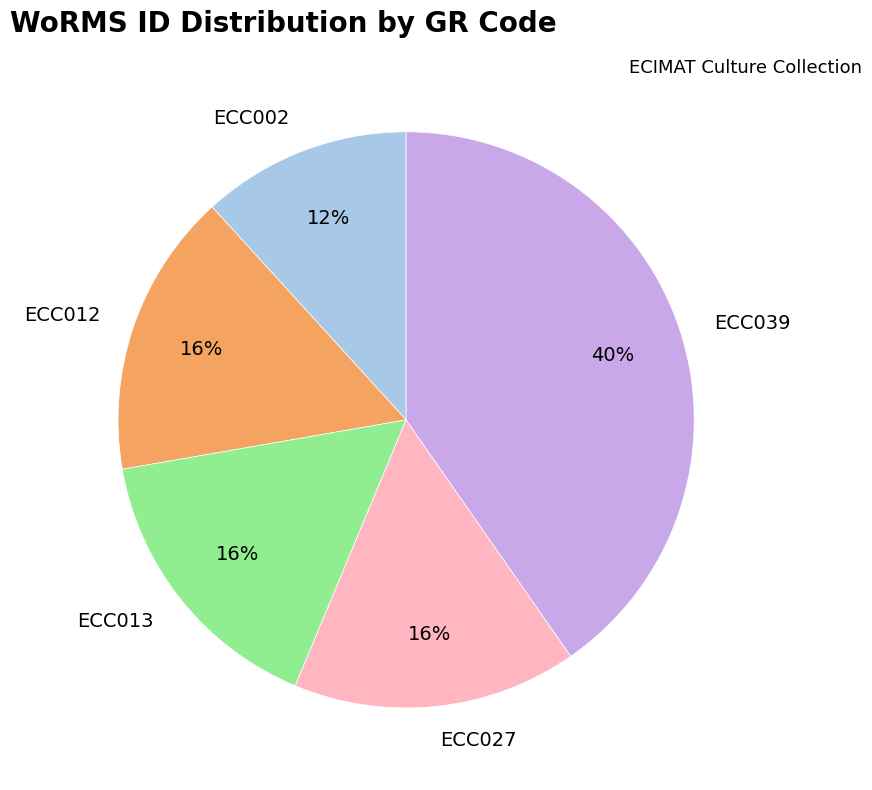

Does any single category account for the majority?

No